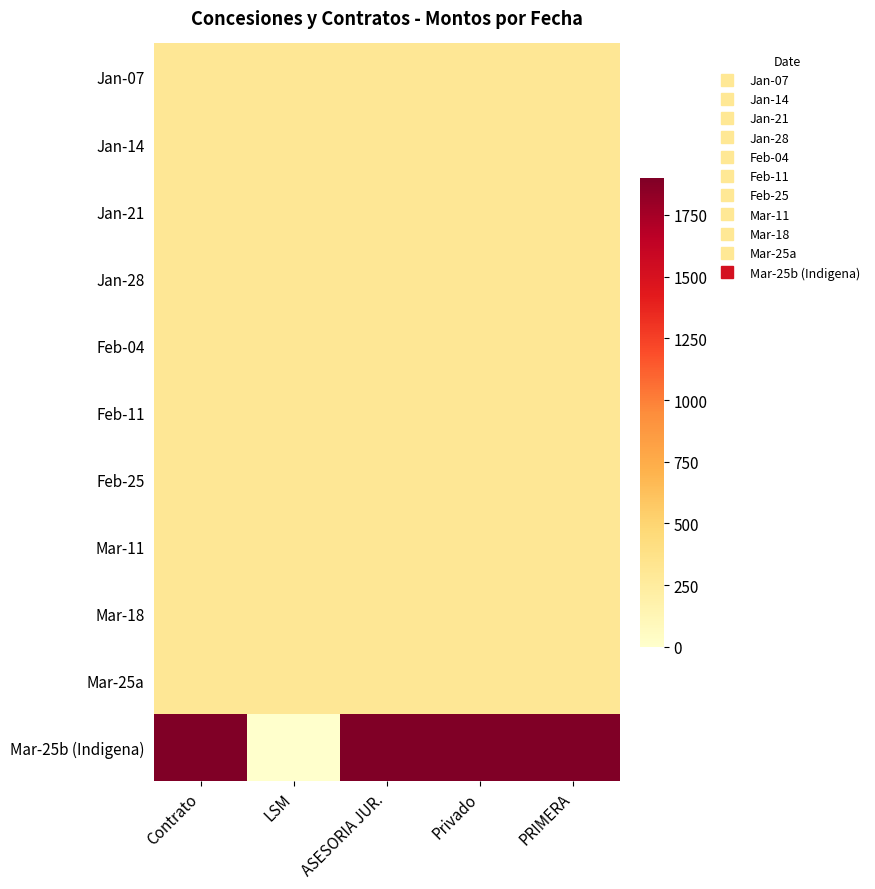

What is the difference between the highest and lowest values at ASESORIA JUR.?

1600